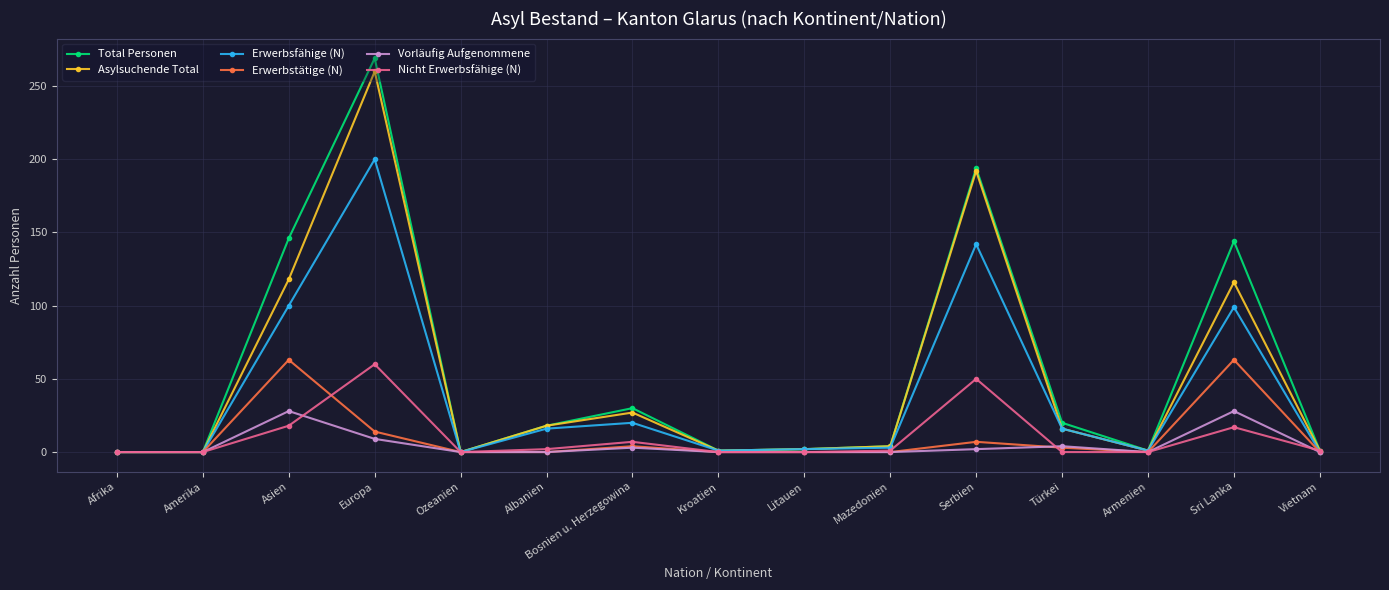

What position from the left is Afrika?

1